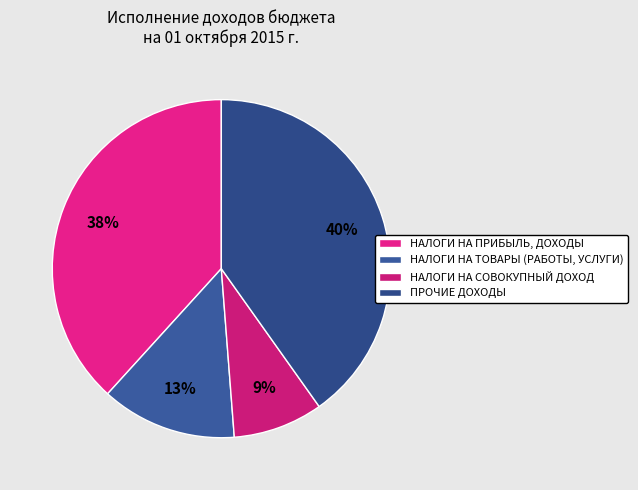

How many slices are in this pie chart?

4